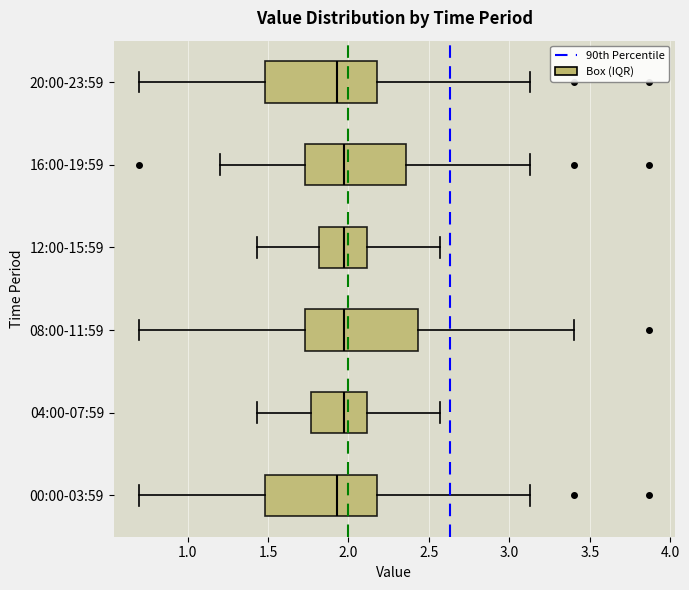

Reading bottom to top, transcribe this box plot: for each box, give where its median line is, the range the box spans, and where its two whiskers end, as read against the x-axis. The values are not printed on the chart, so give them approximately, as read against the axis.

00:00-03:59: median 1.95, box 1.50 to 2.20, whiskers 0.70 to 3.15
04:00-07:59: median 1.95, box 1.75 to 2.10, whiskers 1.45 to 2.55
08:00-11:59: median 1.95, box 1.75 to 2.45, whiskers 0.70 to 3.40
12:00-15:59: median 1.95, box 1.80 to 2.10, whiskers 1.45 to 2.55
16:00-19:59: median 1.95, box 1.75 to 2.35, whiskers 1.20 to 3.15
20:00-23:59: median 1.95, box 1.50 to 2.20, whiskers 0.70 to 3.15